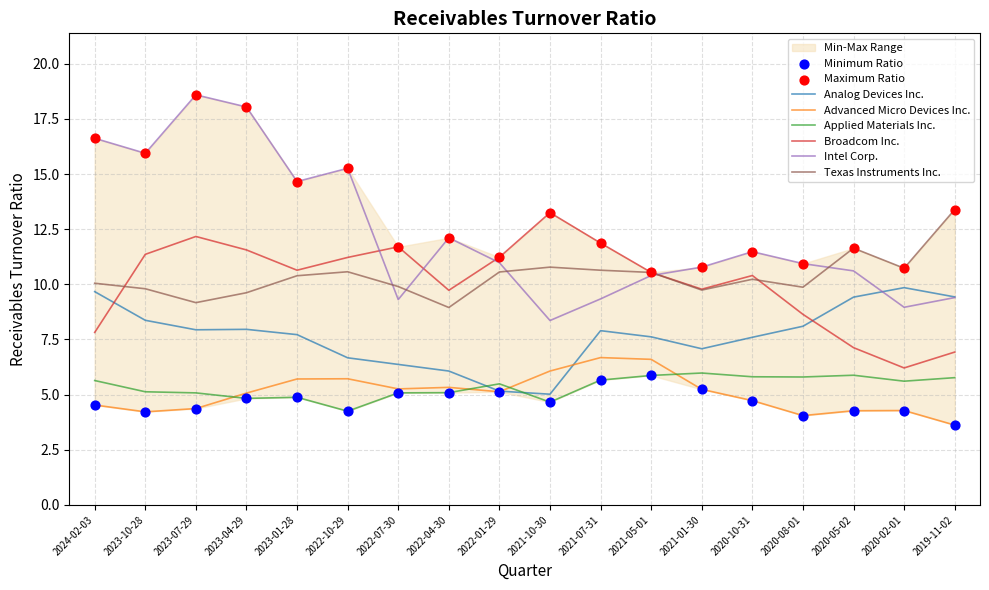

What is the total value across all series at 2020-02-01?

45.6